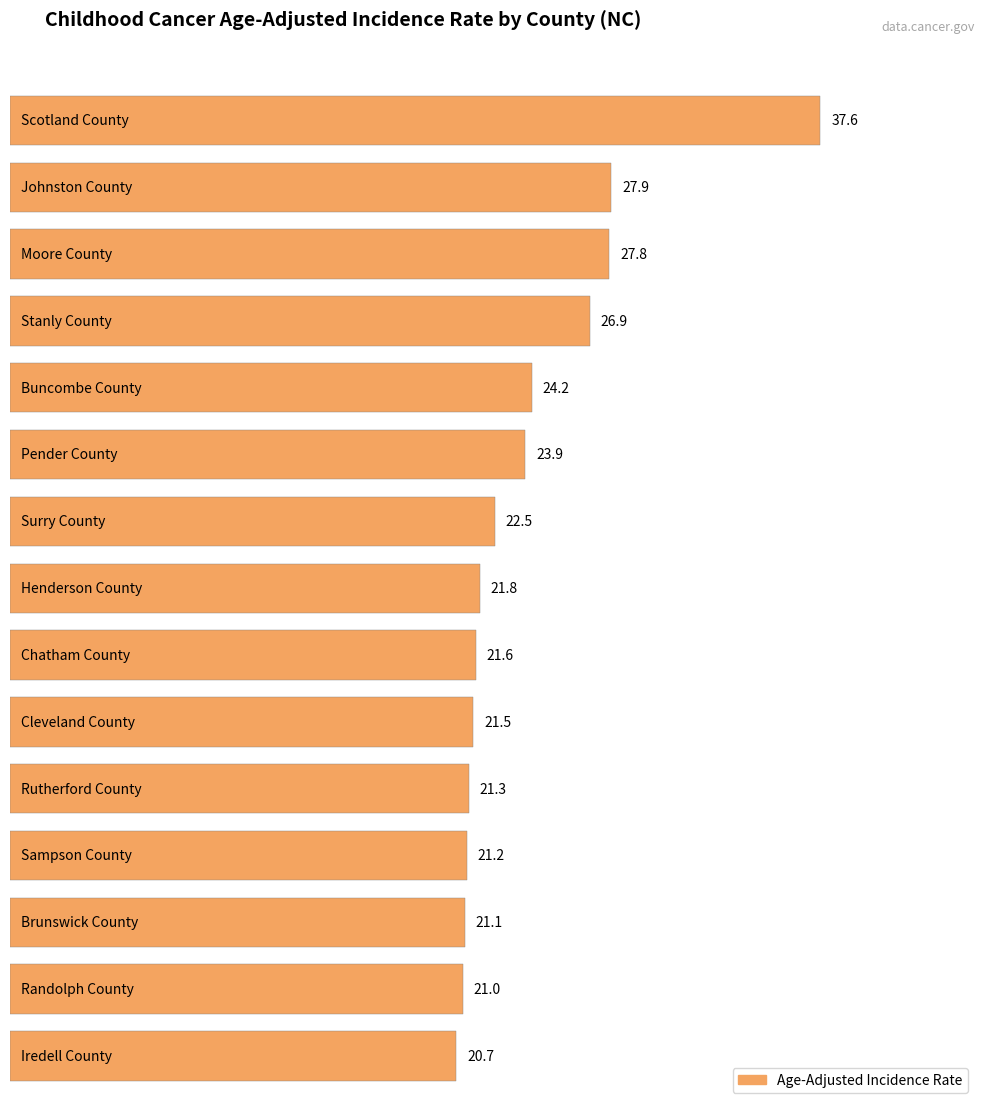

What is the label of the 14th bar from the left?

Randolph County